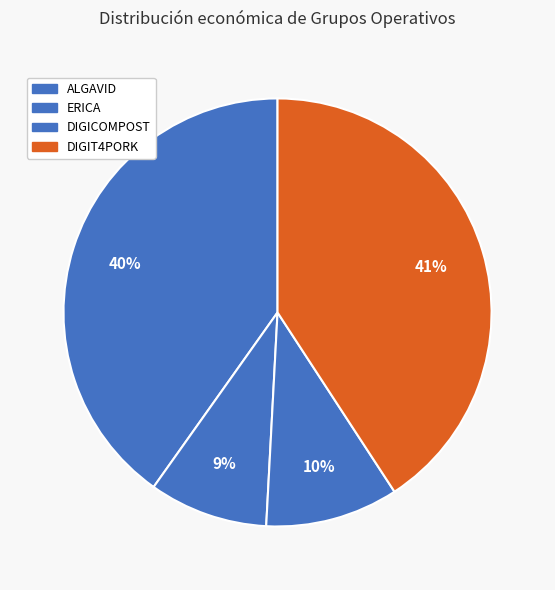

Between ALGAVID and DIGICOMPOST, which is larger?

ALGAVID